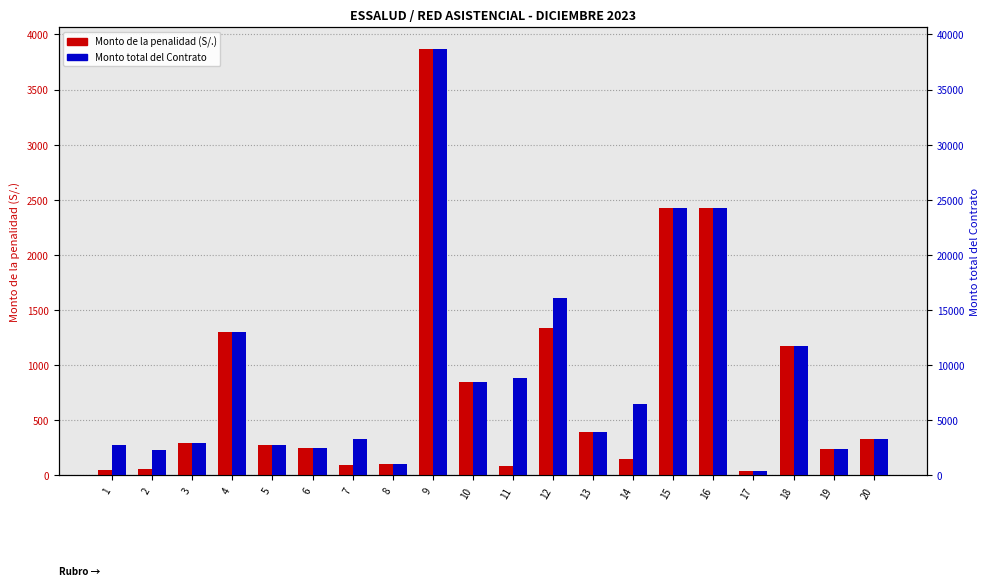

Where does the Monto de la penalidad (S/.) series first go above 298?

3